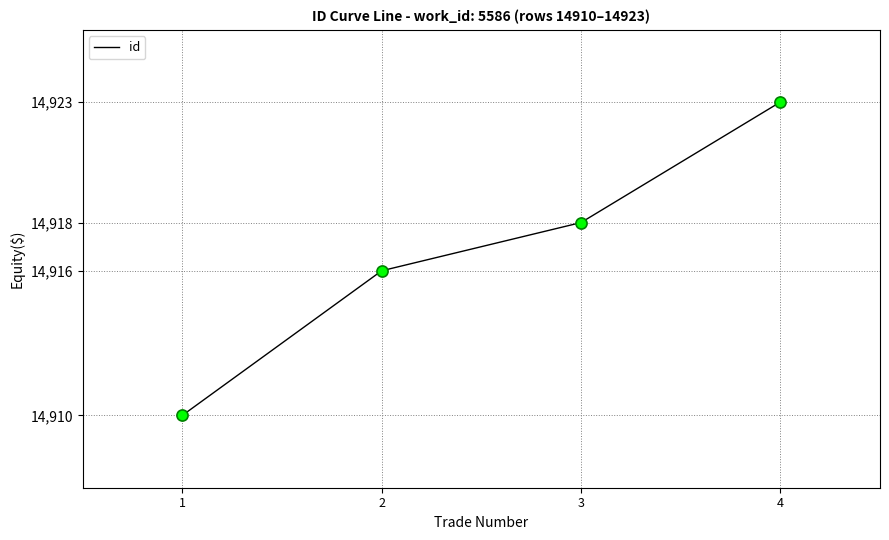

At which category does the chart reach its peak across all series?

4